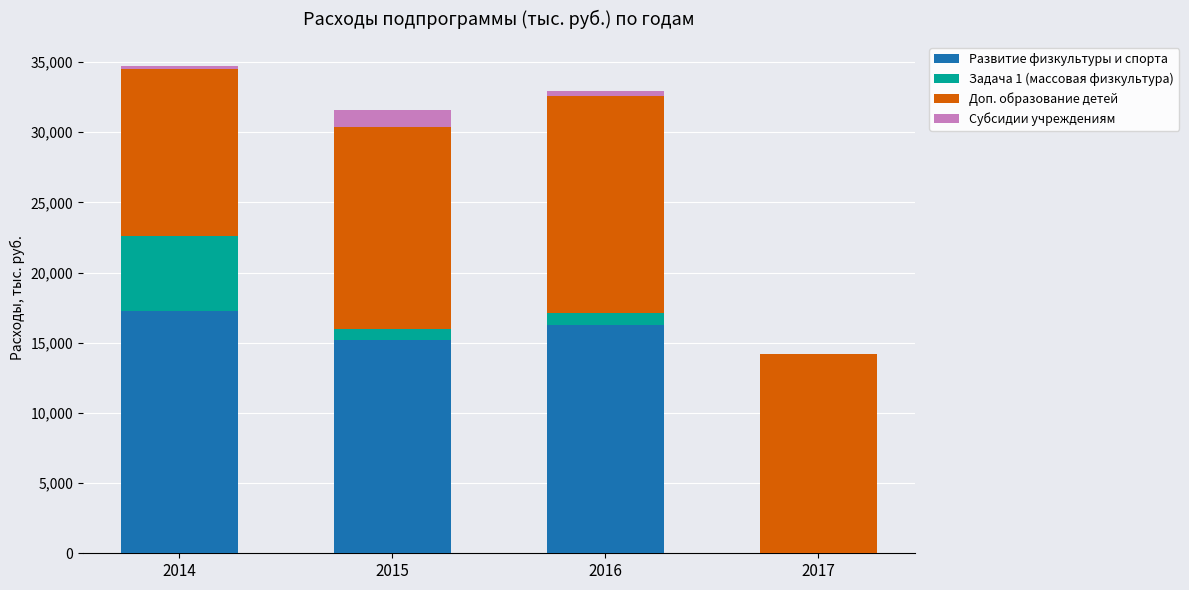

What is the maximum value for Развитие физкультуры и спорта?

17259.5